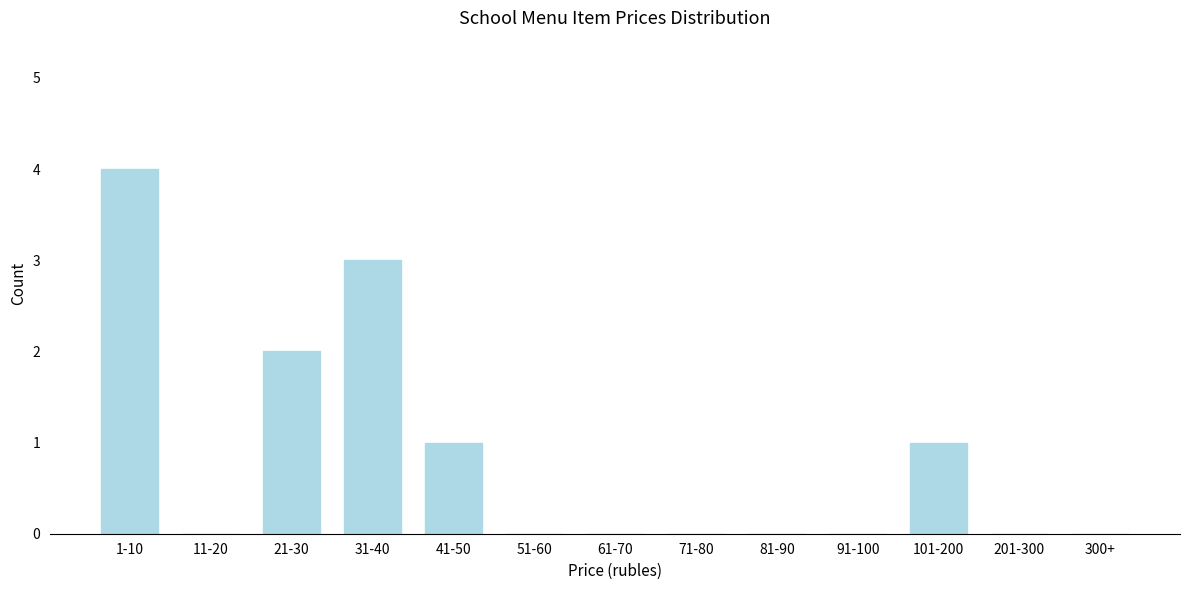

Reading right to left, transcribe all the data shown in this chart.

300+=0	201-300=0	101-200=1	91-100=0	81-90=0	71-80=0	61-70=0	51-60=0	41-50=1	31-40=3	21-30=2	11-20=0	1-10=4